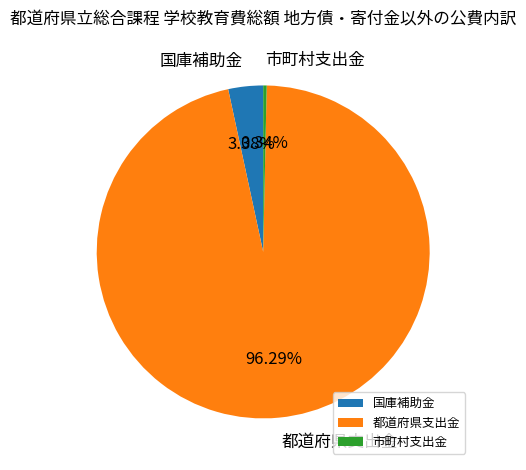

To the nearest percent, what is the difference between the 国庫補助金 and 市町村支出金 slice percentages?

3%